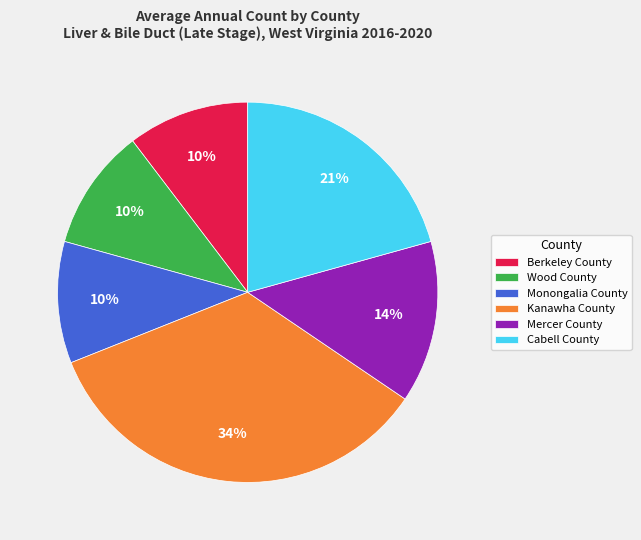

Does any single category account for the majority?

No